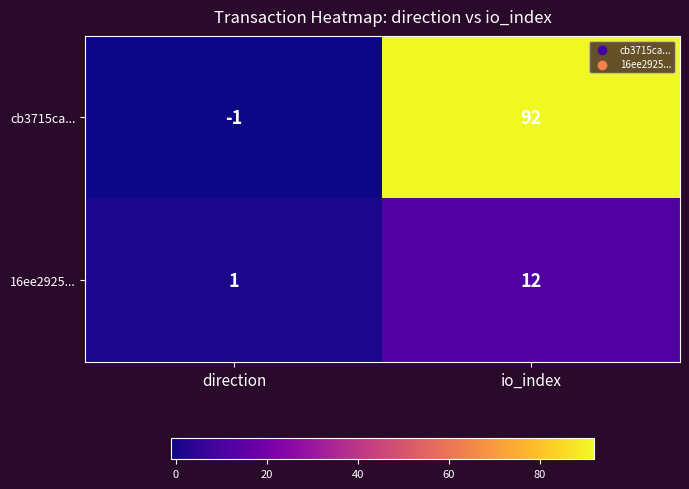

Rank the series at direction from lowest to highest value.

cb3715ca..., 16ee2925...